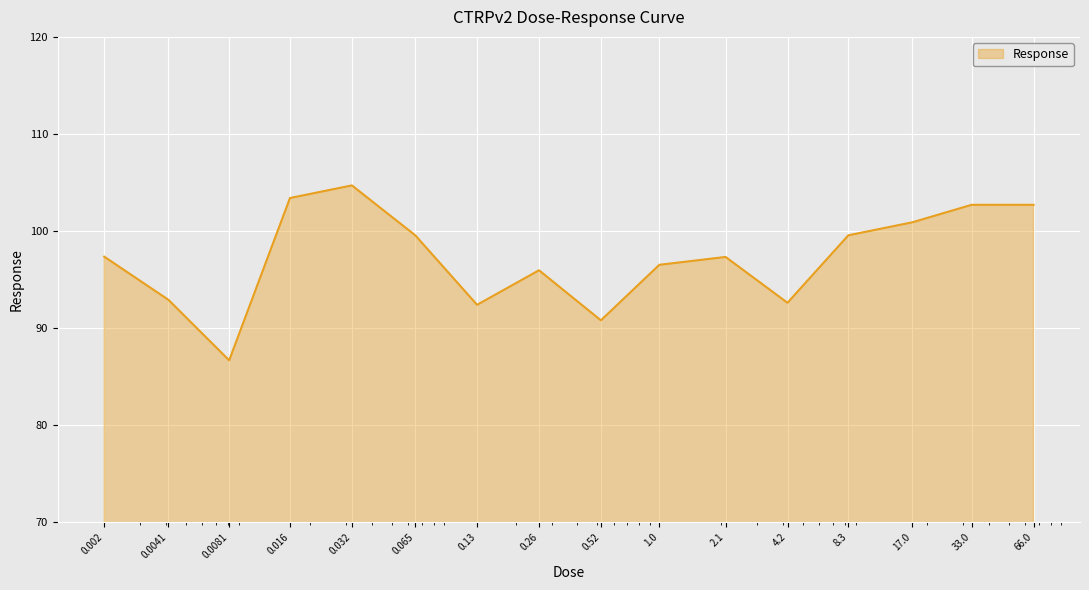

What is the minimum value shown in the chart?

86.7